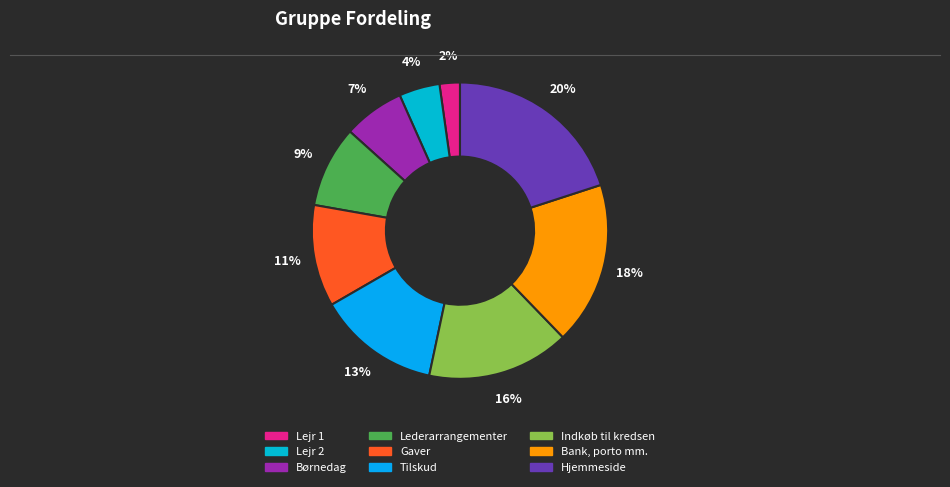

Which category has the biggest portion of the pie?

Hjemmeside